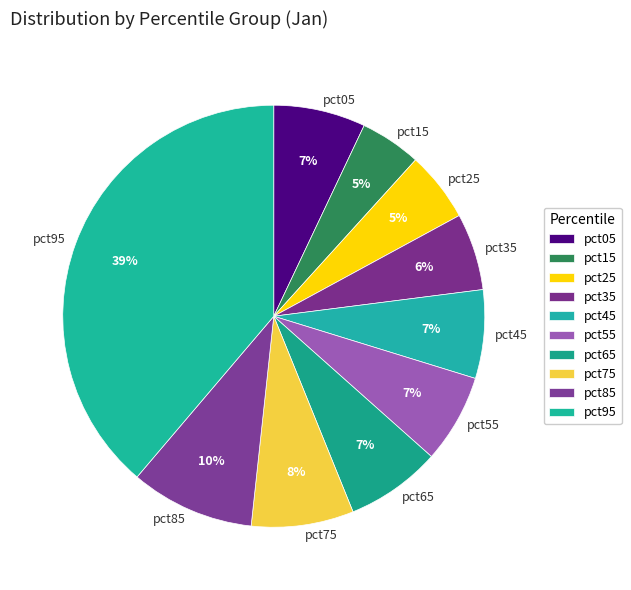

Combined, do pct15 and pct45 account for over 50%?

No